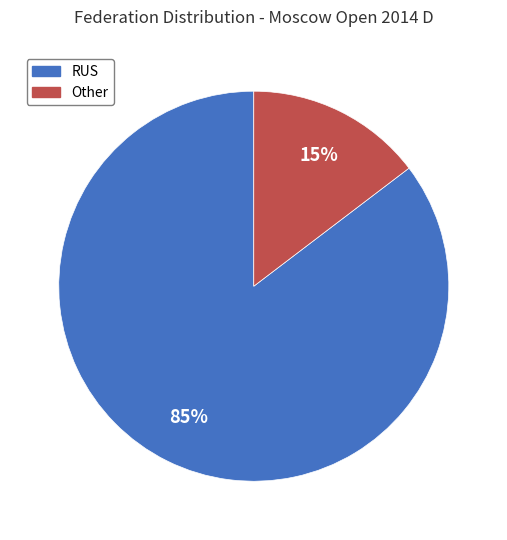

Is it true that Other is 15% of the pie?

True